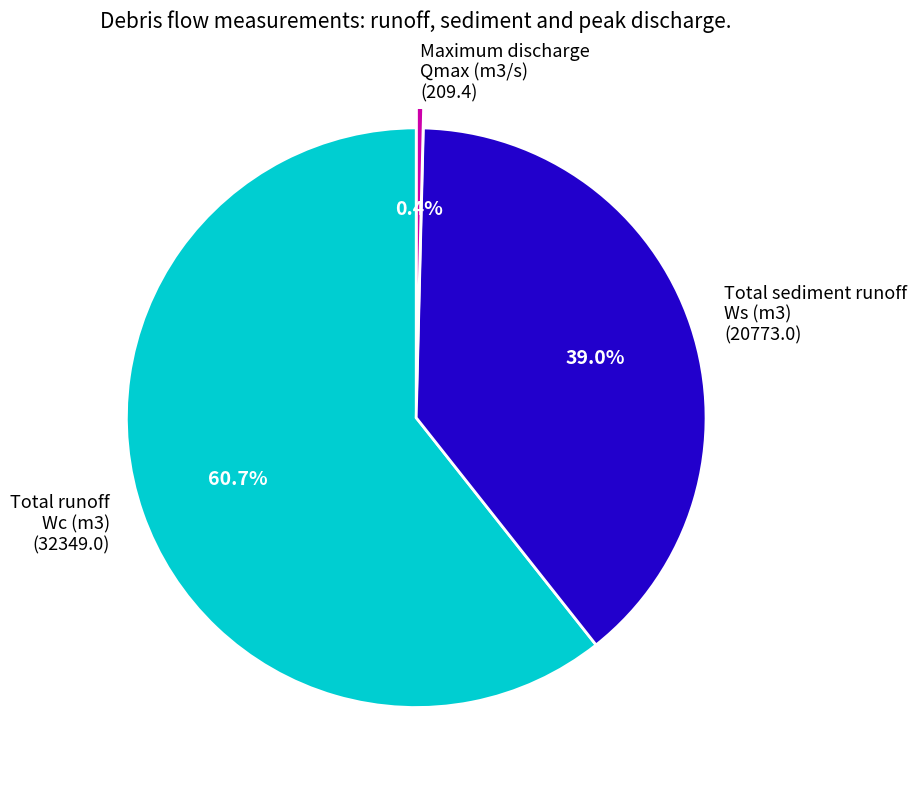

Combined, what portion of the pie is Maximum discharge Qmax (m3/s) (209.4) and Total runoff Wc (m3) (32349.0)?

61.0%